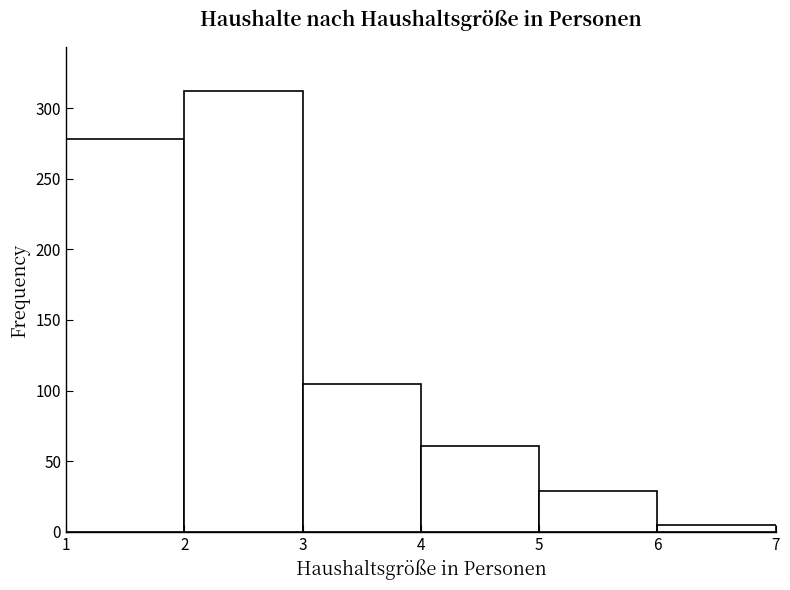

Reading left to right, list every bar in this chart as the range it spans on the x-axis followed by its height. The values are not printed on the chart, so give them approximately, as read against the axis.

1 to 2: 280
2 to 3: 310
3 to 4: 105
4 to 5: 60
5 to 6: 30
6 to 7: 5